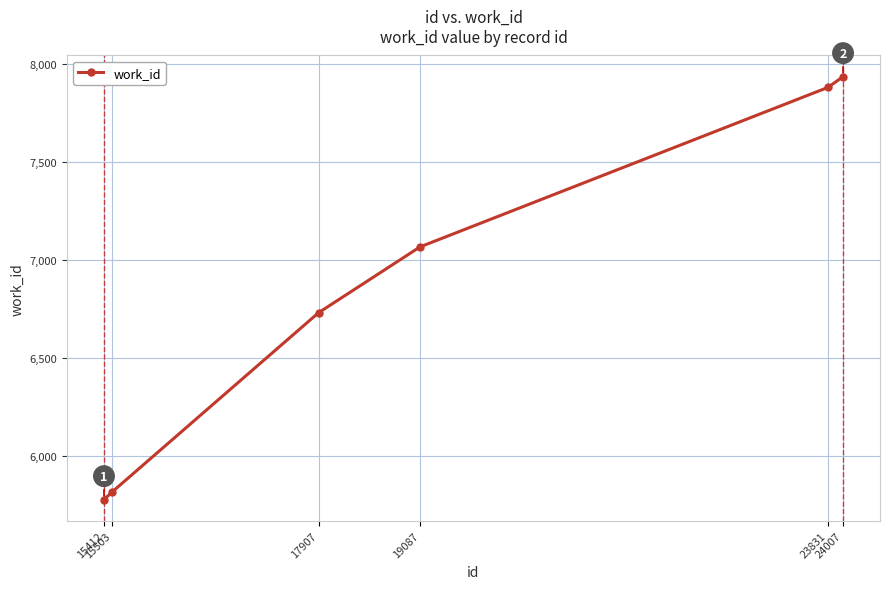

Reading left to right, what are all the values shown in this chart?

5775	5813	6729	7065	7879	7934